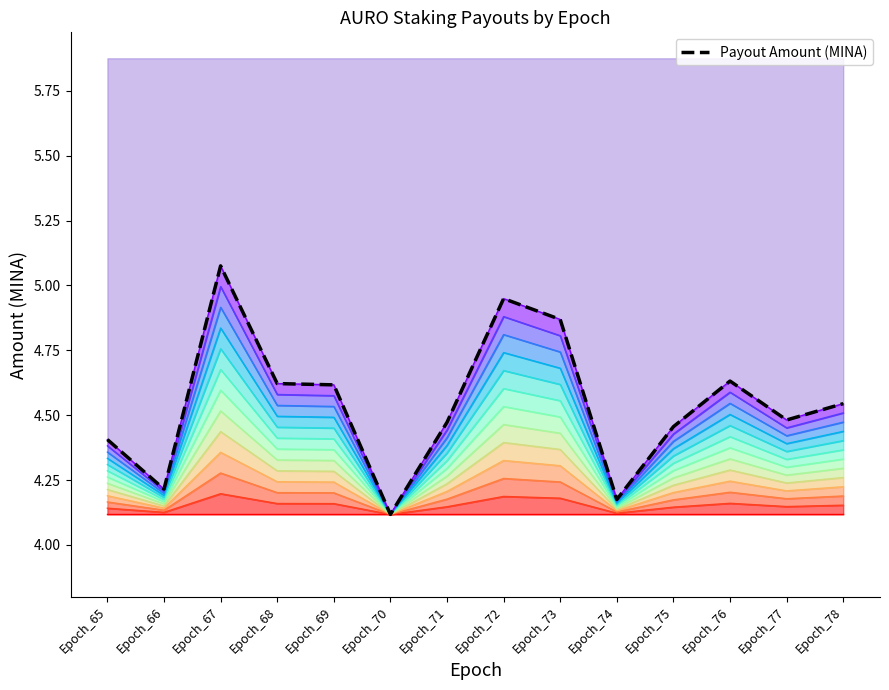

What is the greatest value displayed?

5.1